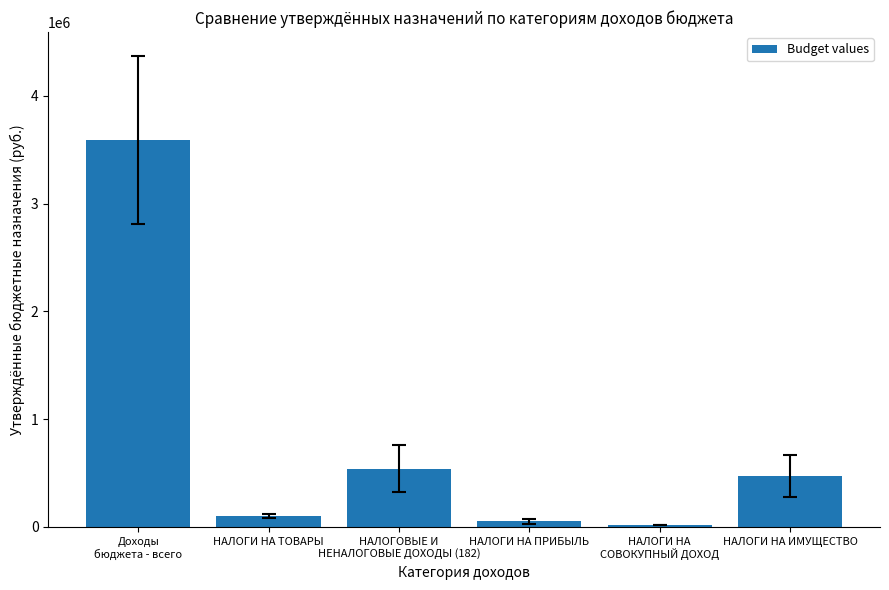

At which category does the chart reach its minimum across all series?

НАЛОГИ НА
СОВОКУПНЫЙ ДОХОД